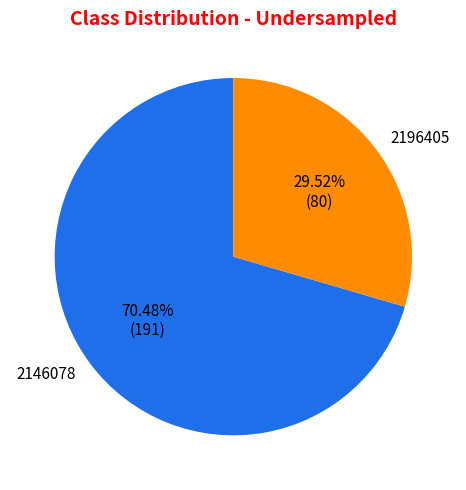

What is the largest slice in the pie chart?

2146078